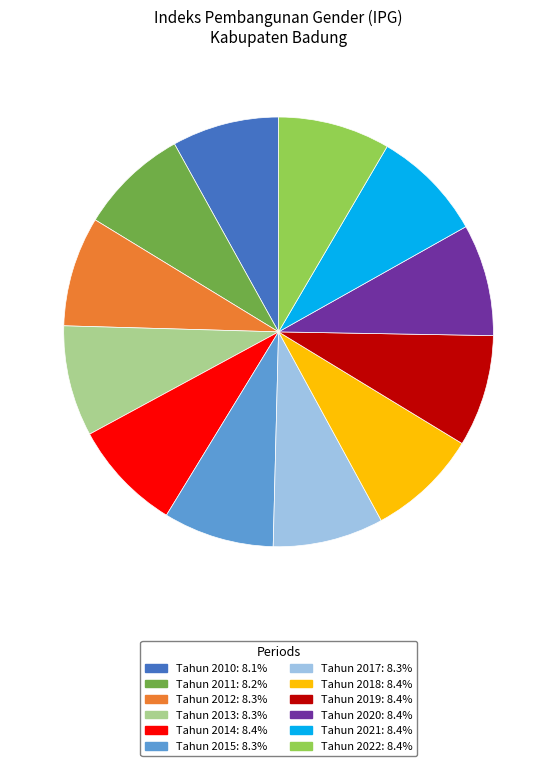

Is it true that Tahun 2022 is 19% of the pie?

False